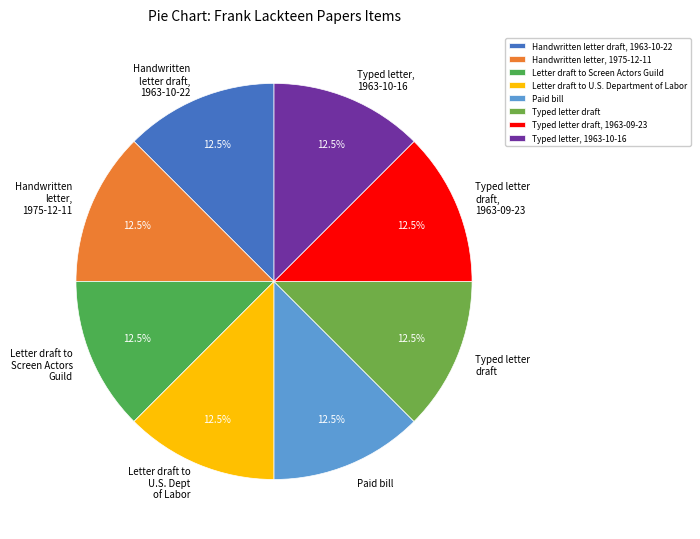

Does Typed letter draft, 1963-09-23 account for over 50% of the chart?

No